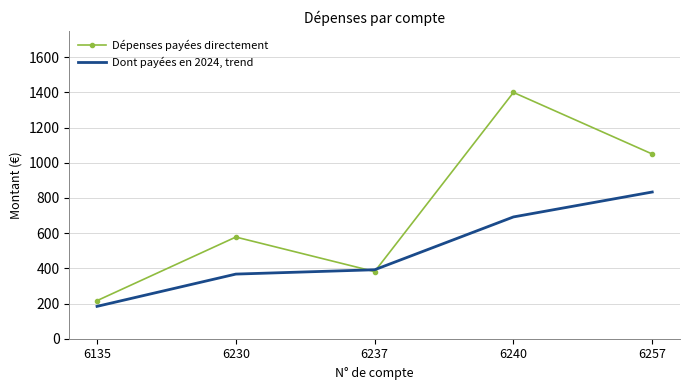

At 6135, list the series in order from smallest to largest.

Dont payées en 2024, trend, Dépenses payées directement